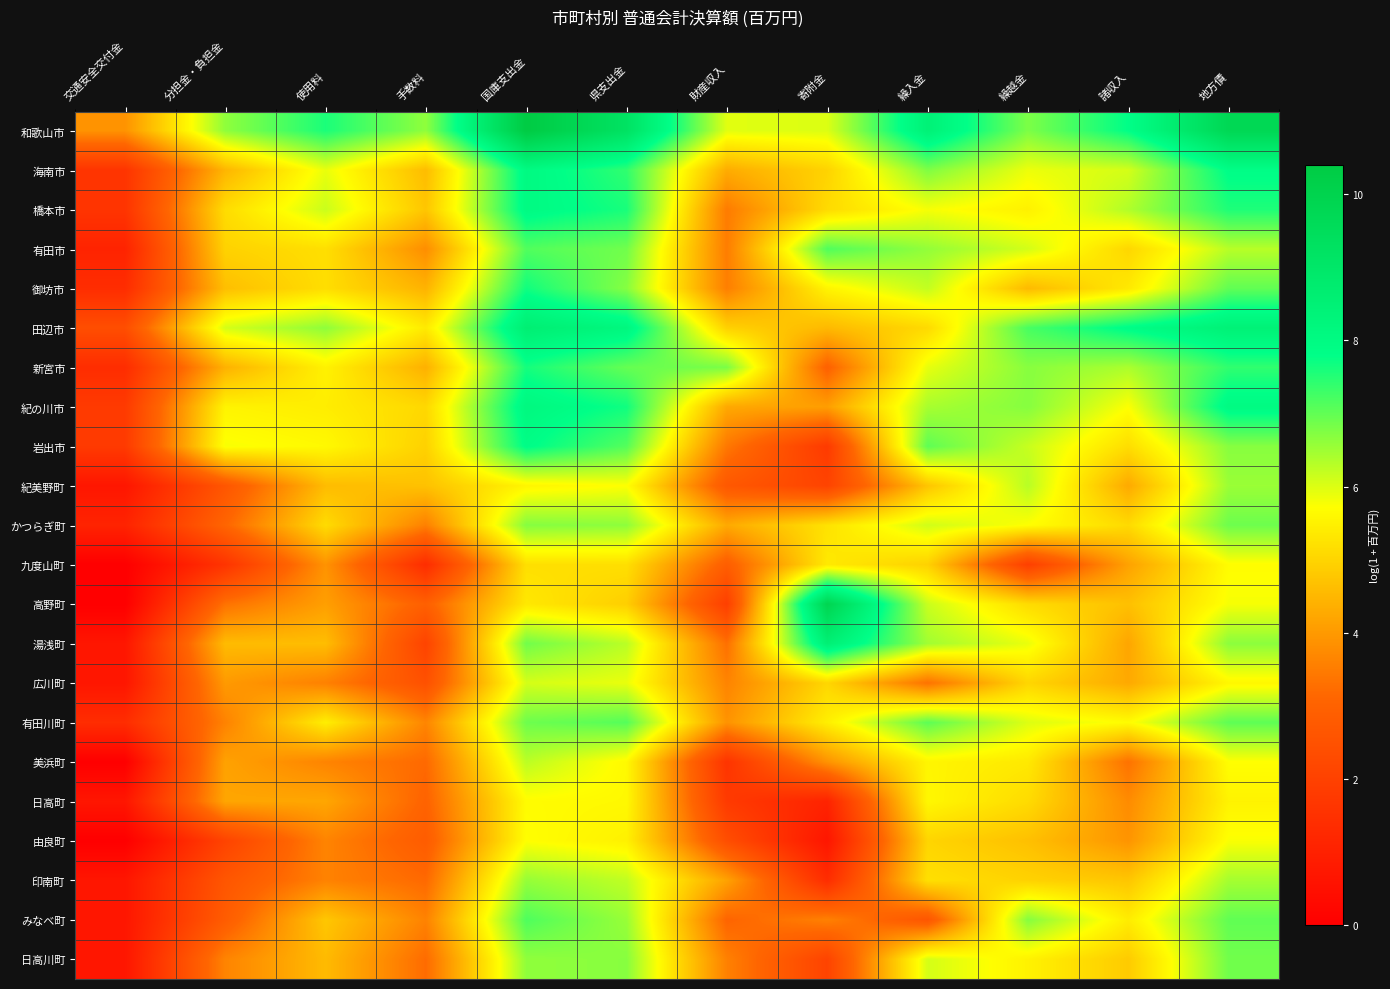

Rank the series by their maximum value, from lowest to highest.

日高町, 九度山町, 由良町, 広川町, 美浜町, 紀美野町, 印南町, 日高川町, かつらぎ町, 有田川町, 有田市, みなべ町, 新宮市, 御坊市, 岩出市, 橋本市, 海南市, 紀の川市, 湯浅町, 田辺市, 高野町, 和歌山市